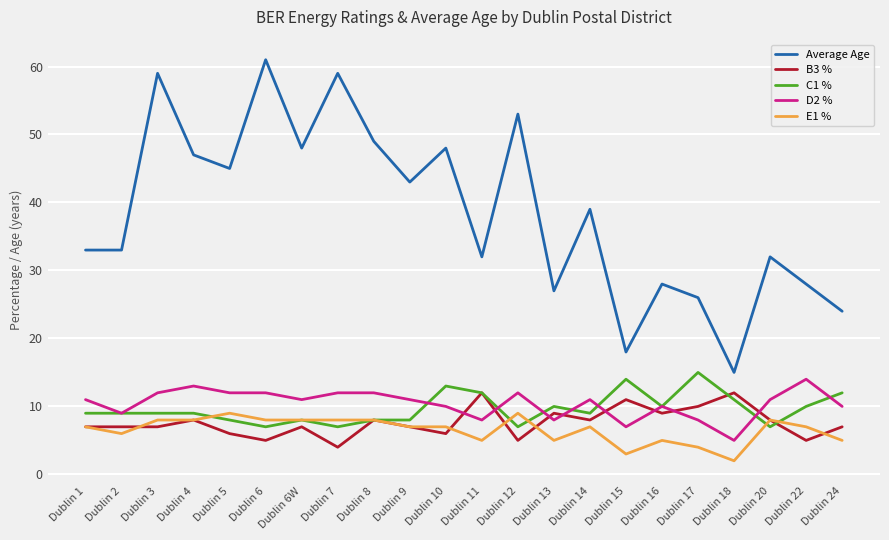

What are all the series names shown in the legend?

Average Age, B3 %, C1 %, D2 %, E1 %